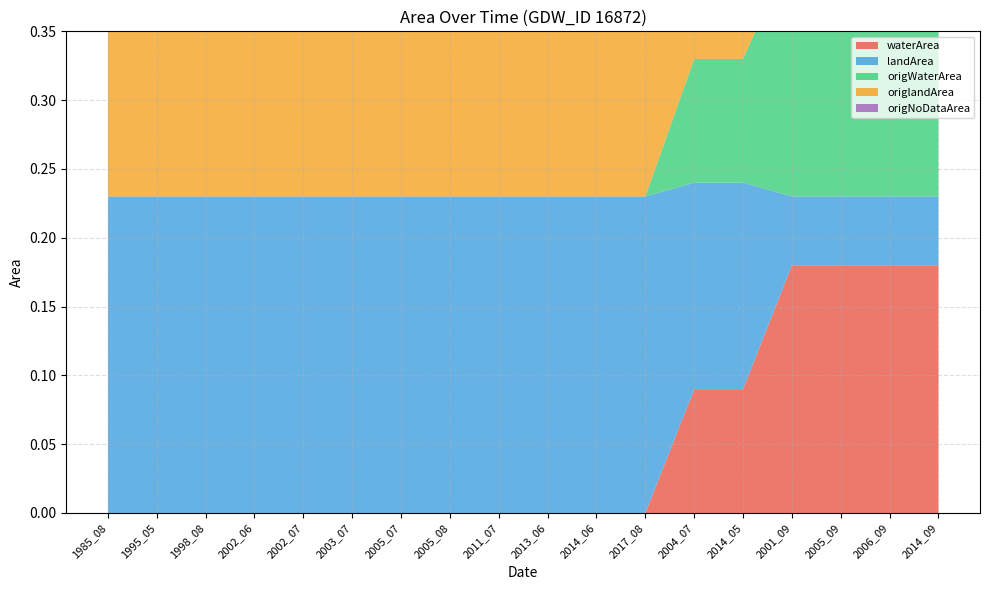

Reading left to right, what are all the values shown in this chart?

waterArea: 1985_08=0.0	1995_05=0.0	1998_08=0.0	2002_06=0.0	2002_07=0.0	2003_07=0.0	2005_07=0.0	2005_08=0.0	2011_07=0.0	2013_06=0.0	2014_06=0.0	2017_08=0.0	2004_07=0.1	2014_05=0.1	2001_09=0.2	2005_09=0.2	2006_09=0.2	2014_09=0.2
landArea: 1985_08=0.2	1995_05=0.2	1998_08=0.2	2002_06=0.2	2002_07=0.2	2003_07=0.2	2005_07=0.2	2005_08=0.2	2011_07=0.2	2013_06=0.2	2014_06=0.2	2017_08=0.2	2004_07=0.1	2014_05=0.1	2001_09=0.1	2005_09=0.1	2006_09=0.1	2014_09=0.1
origWaterArea: 1985_08=0.0	1995_05=0.0	1998_08=0.0	2002_06=0.0	2002_07=0.0	2003_07=0.0	2005_07=0.0	2005_08=0.0	2011_07=0.0	2013_06=0.0	2014_06=0.0	2017_08=0.0	2004_07=0.1	2014_05=0.1	2001_09=0.2	2005_09=0.2	2006_09=0.2	2014_09=0.2
origlandArea: 1985_08=0.2	1995_05=0.2	1998_08=0.2	2002_06=0.2	2002_07=0.2	2003_07=0.2	2005_07=0.2	2005_08=0.2	2011_07=0.2	2013_06=0.2	2014_06=0.2	2017_08=0.2	2004_07=0.1	2014_05=0.1	2001_09=0.1	2005_09=0.1	2006_09=0.1	2014_09=0.1
origNoDataArea: 1985_08=0.0	1995_05=0.0	1998_08=0.0	2002_06=0.0	2002_07=0.0	2003_07=0.0	2005_07=0.0	2005_08=0.0	2011_07=0.0	2013_06=0.0	2014_06=0.0	2017_08=0.0	2004_07=0.0	2014_05=0.0	2001_09=0.0	2005_09=0.0	2006_09=0.0	2014_09=0.0